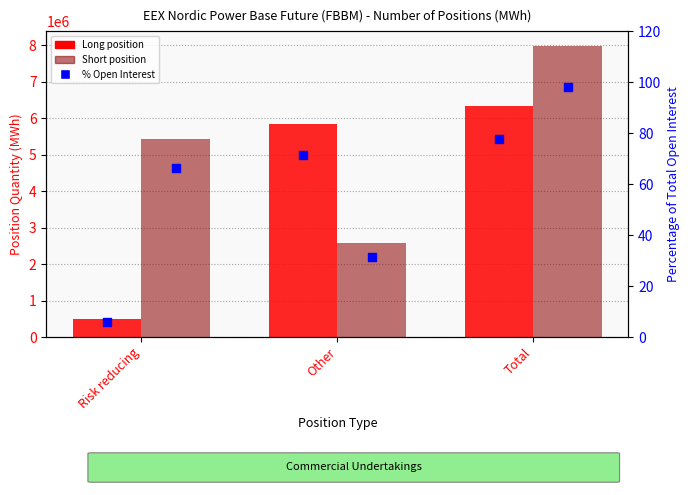

What is the total value across all series at Total?

14305775.4